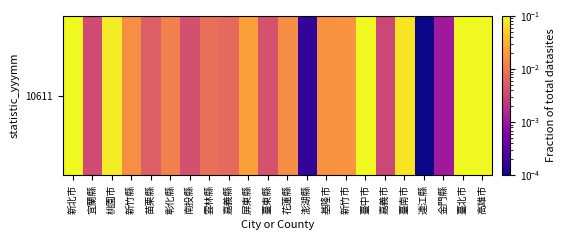

Rank the categories by value from lowest to highest.

連江縣, 澎湖縣, 金門縣, 嘉義市, 宜蘭縣, 南投縣, 臺東縣, 苗栗縣, 嘉義縣, 雲林縣, 彰化縣, 花蓮縣, 新竹縣, 基隆市, 新竹市, 屏東縣, 臺南市, 桃園市, 新北市, 高雄市, 臺中市, 臺北市